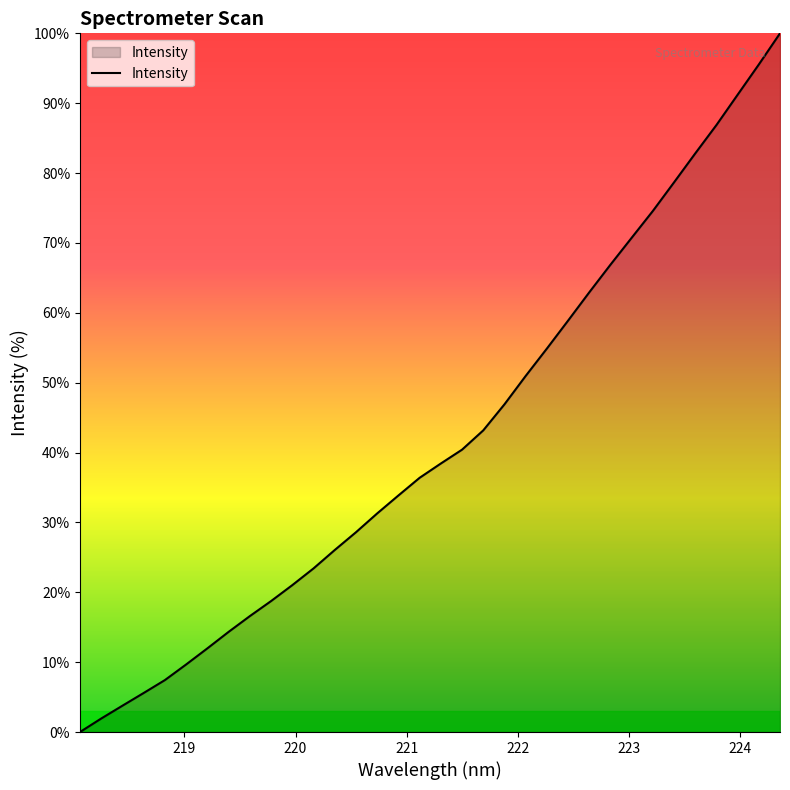

What is the maximum value shown in the chart?

100.0